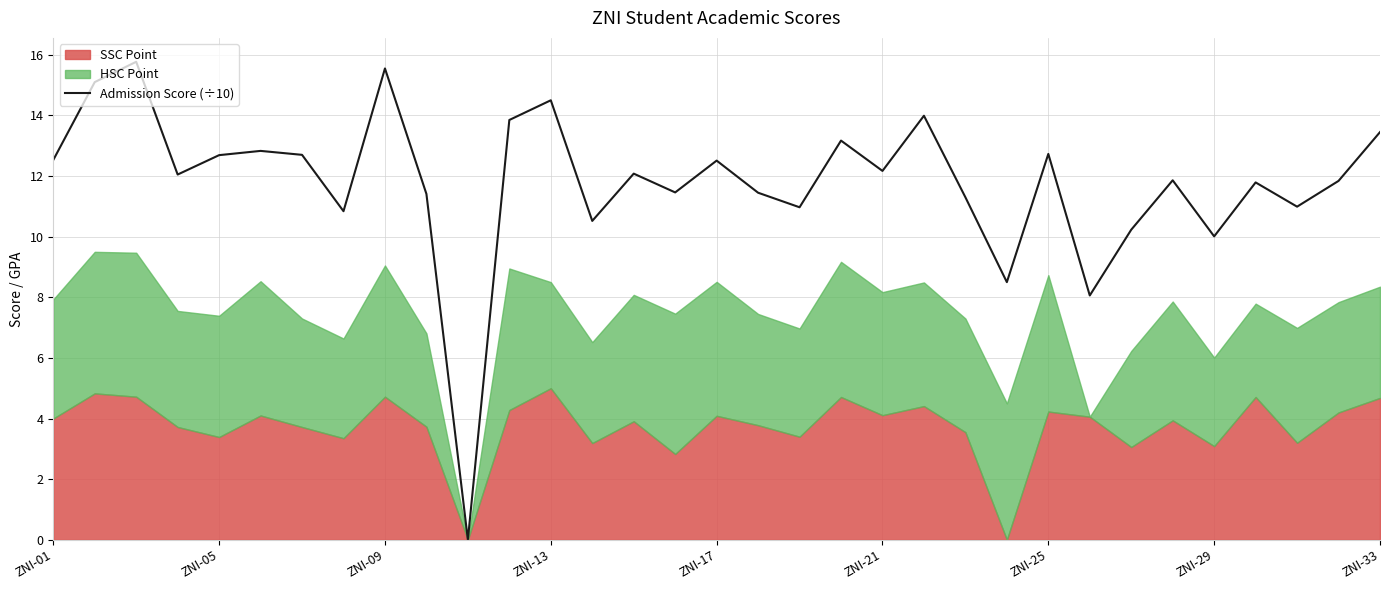

What is the difference between the maximum and second lowest values?

7.7